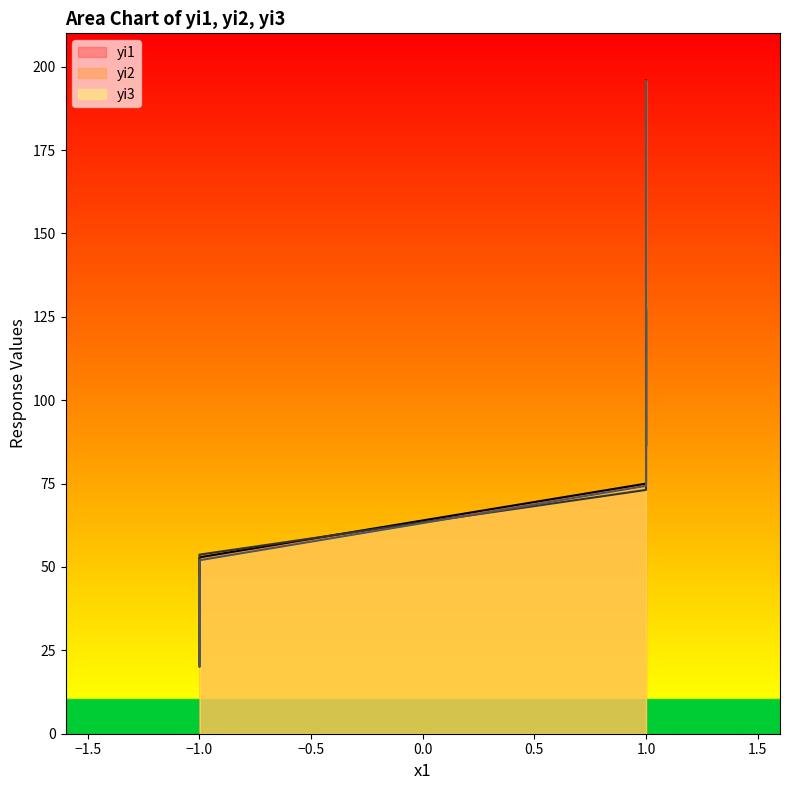

List the series in order of their overall mean, lowest first.

yi2, yi3, yi1